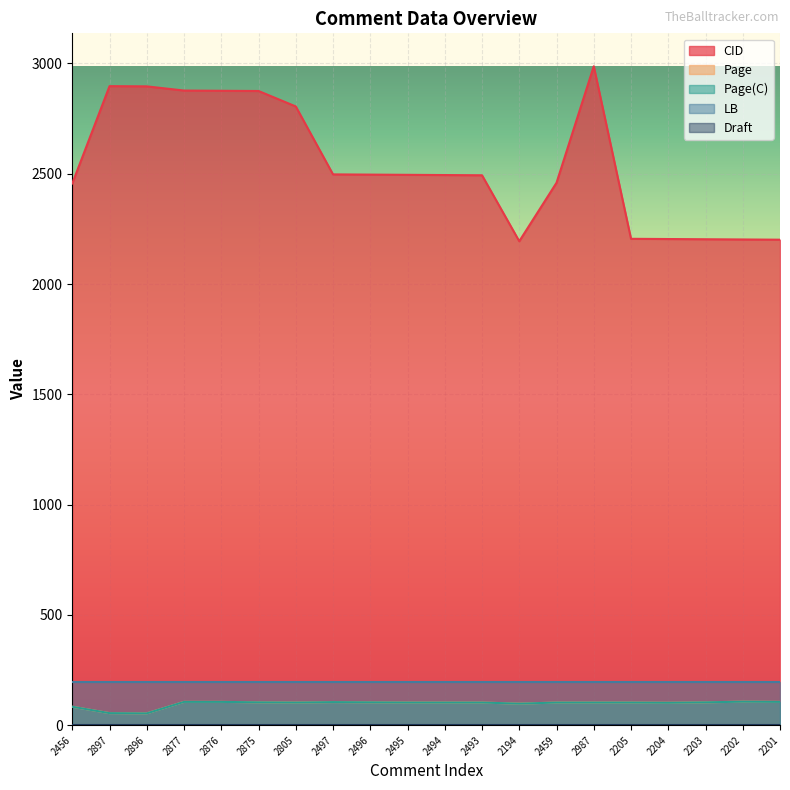

What is the label of the 15th point from the left?

2987